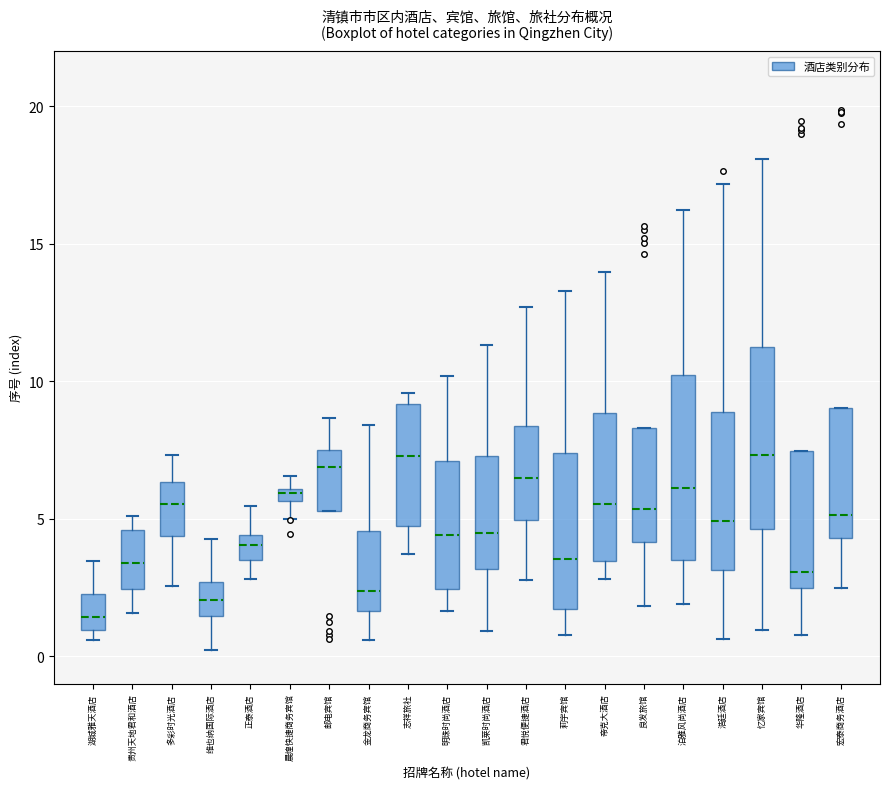

Where does the median line of the box for 华隆酒店 sit on the y-axis? The values are not printed on the chart, so give them approximately, as read against the axis.

3.0